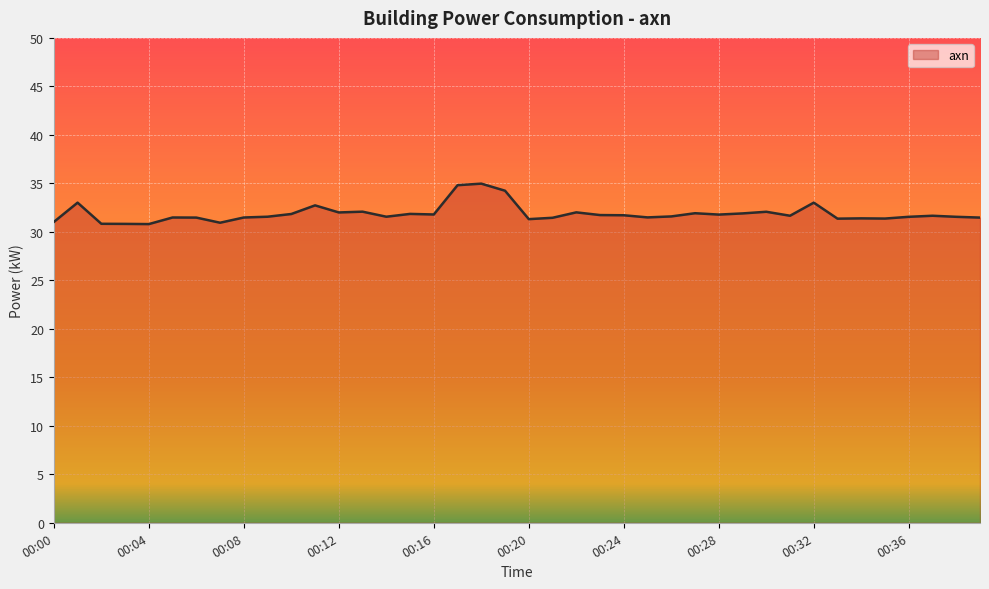

What is the difference between the maximum and minimum values?

4.2